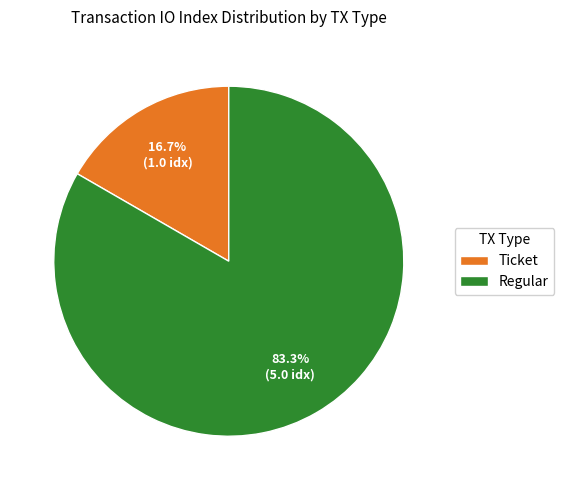

What is the total percentage of Ticket and Regular?

100.0%